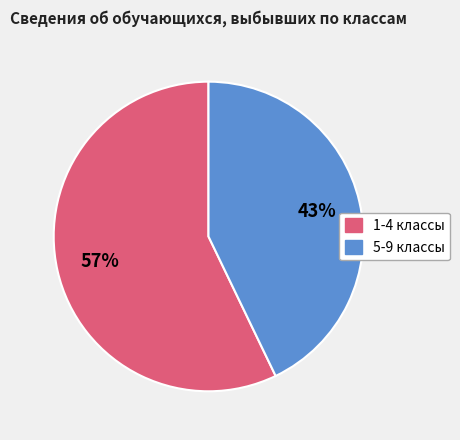

Does any single category account for the majority?

Yes